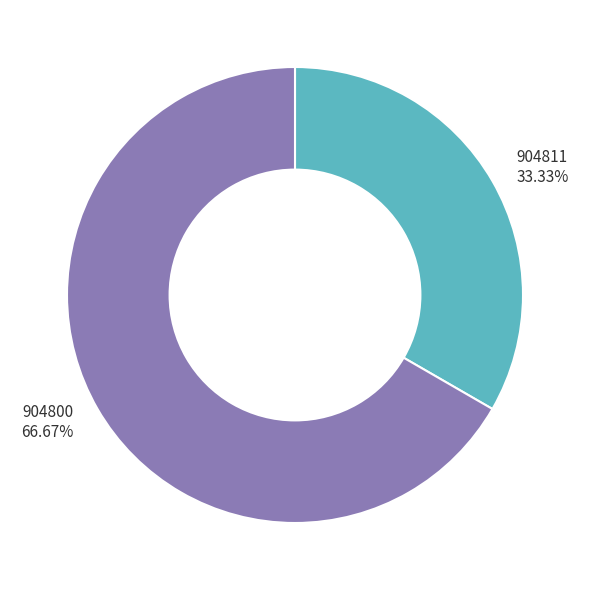

To the nearest percent, what is the combined percentage of 904800 and 904811?

100%